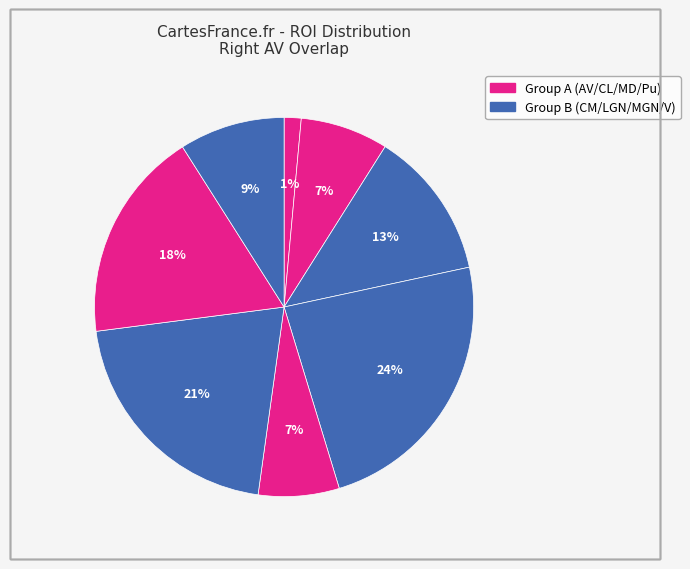

How many slices are in this pie chart?

8